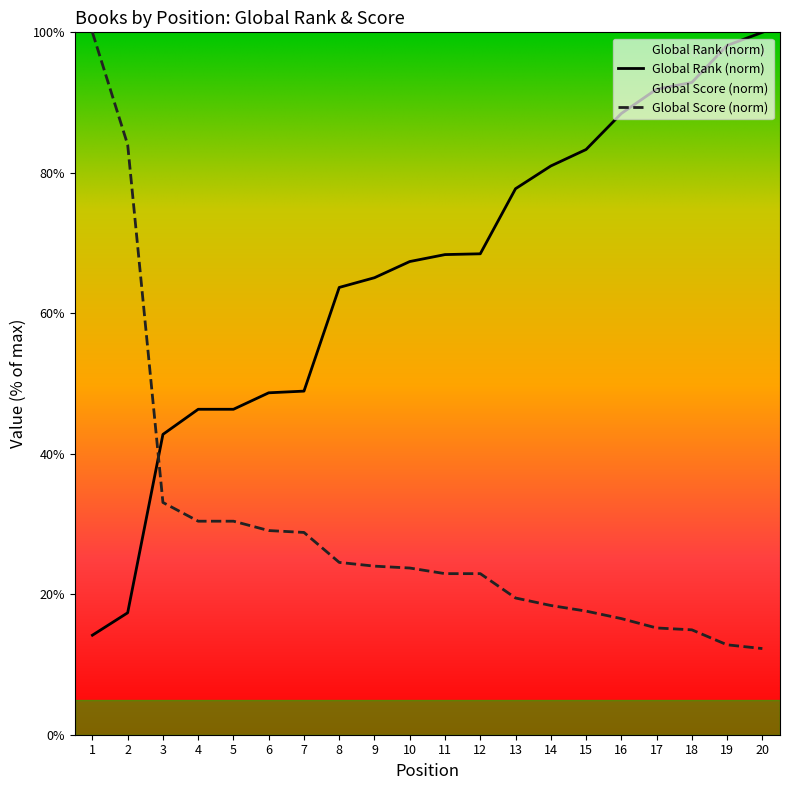

List the series in order of their overall mean, highest first.

Global Rank (norm), Global Score (norm)